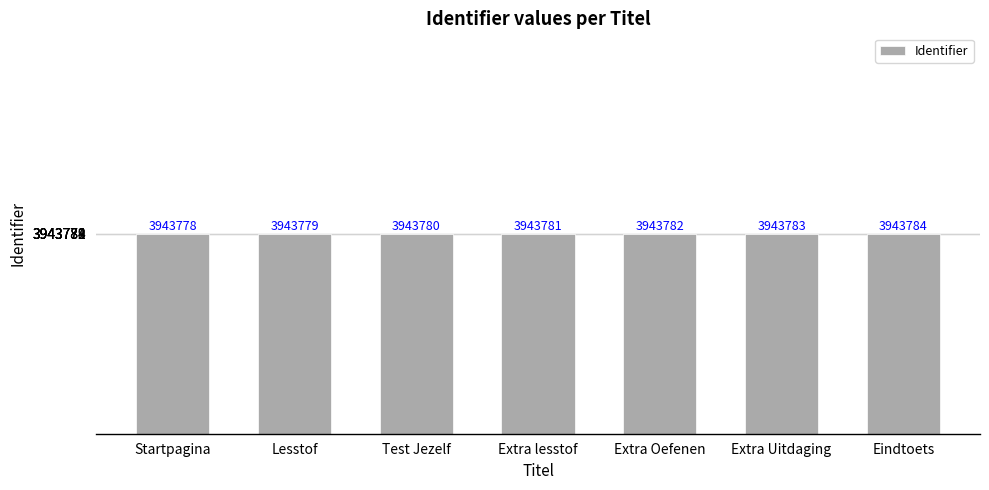

How many data points does each series have?

7